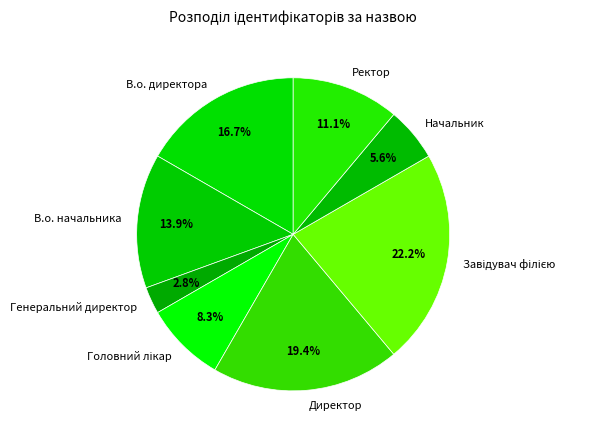

What is the ratio of the value at Ректор to the value at В.о. директора?

0.7